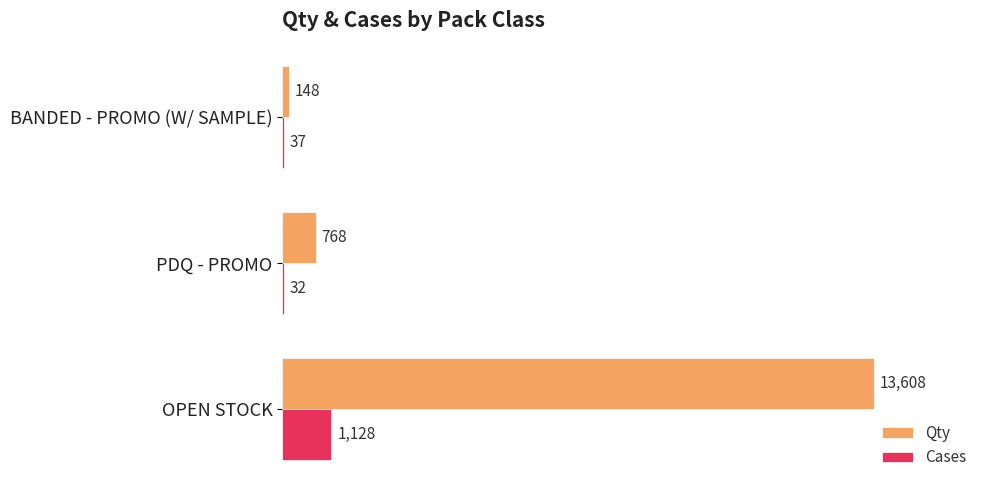

What is the greatest value displayed?

13608